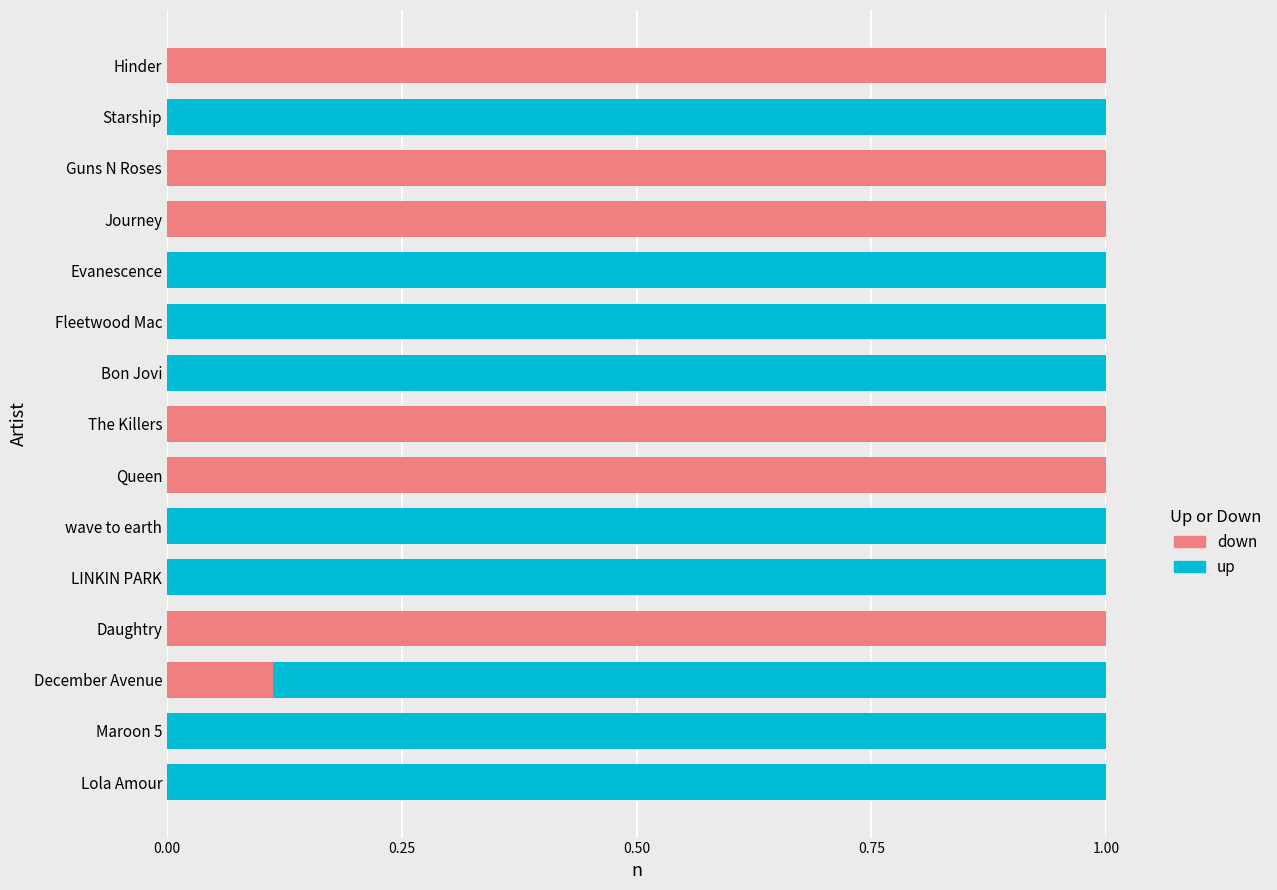

The value of down at Evanescence is -0.6. True or false?

False